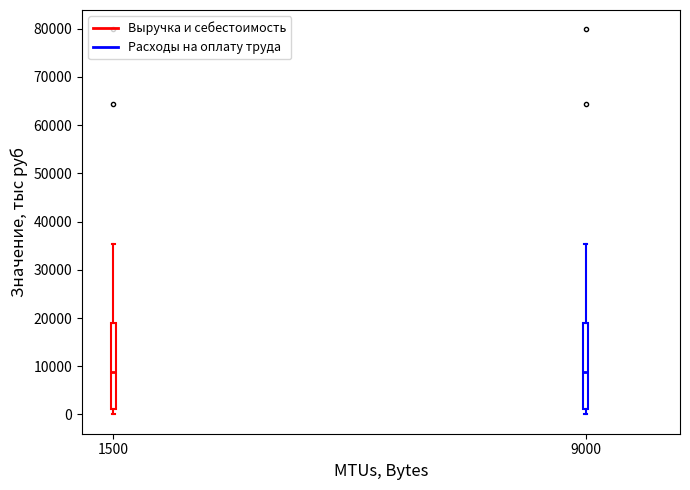

Where does the lower whisker of the box at x = 1500 end on the y-axis? The values are not printed on the chart, so give them approximately, as read against the axis.

0